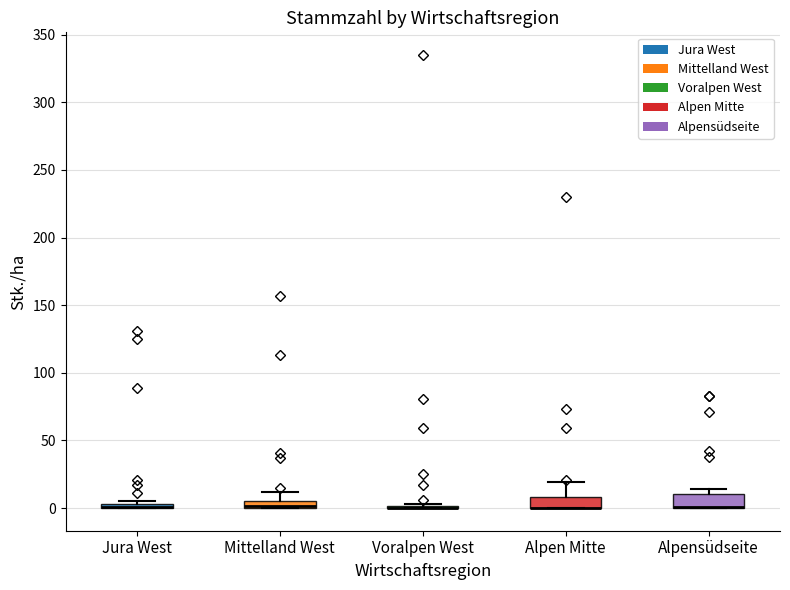

Where does the upper whisker of the box for Alpen Mitte end on the y-axis? The values are not printed on the chart, so give them approximately, as read against the axis.

20